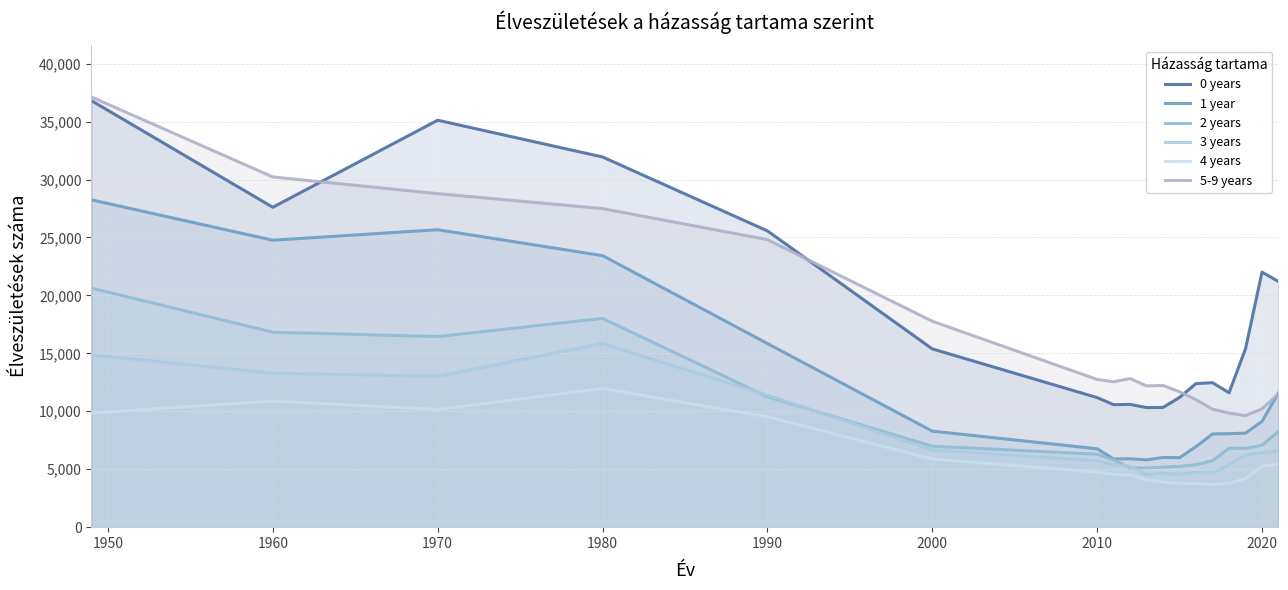

Is the value of 0 years at 12 greater than the value of 2 years at 1950?

No